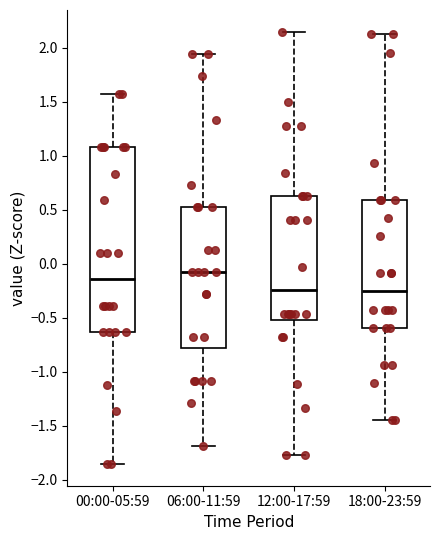

Where is the lower edge of the box for 00:00-05:59 on the y-axis? The values are not printed on the chart, so give them approximately, as read against the axis.

-0.65